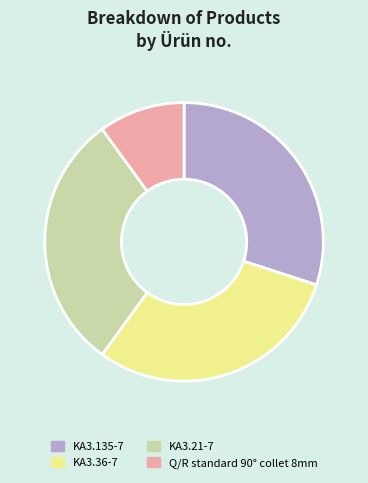

Between KA3.36-7 and Q/R standard 90° collet 8mm, which is larger?

KA3.36-7